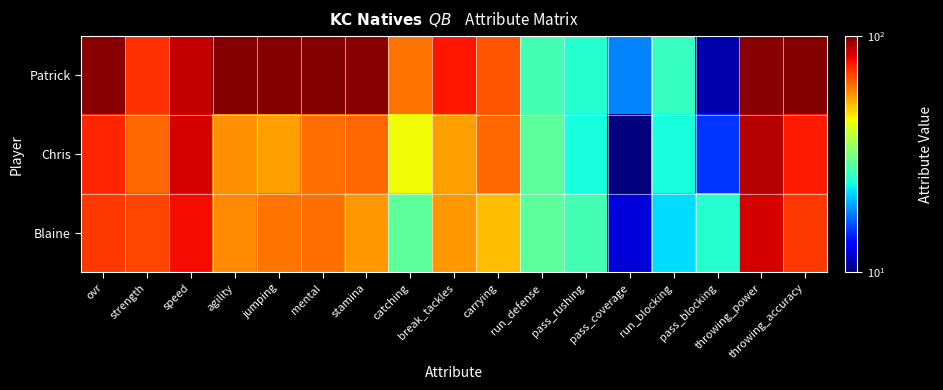

Which label corresponds to the largest value in the chart?

agility